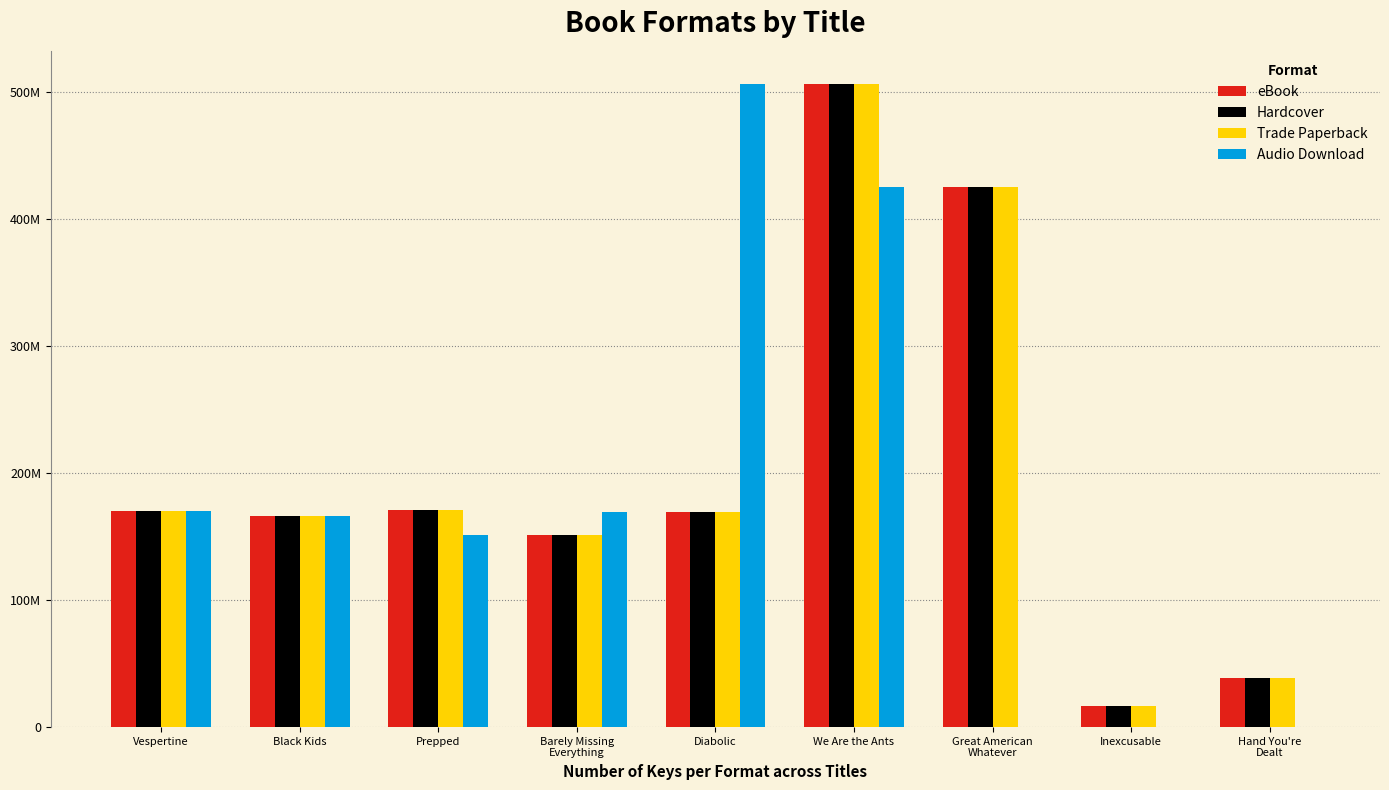

What is the highest value of the Trade Paperback series?

506945211